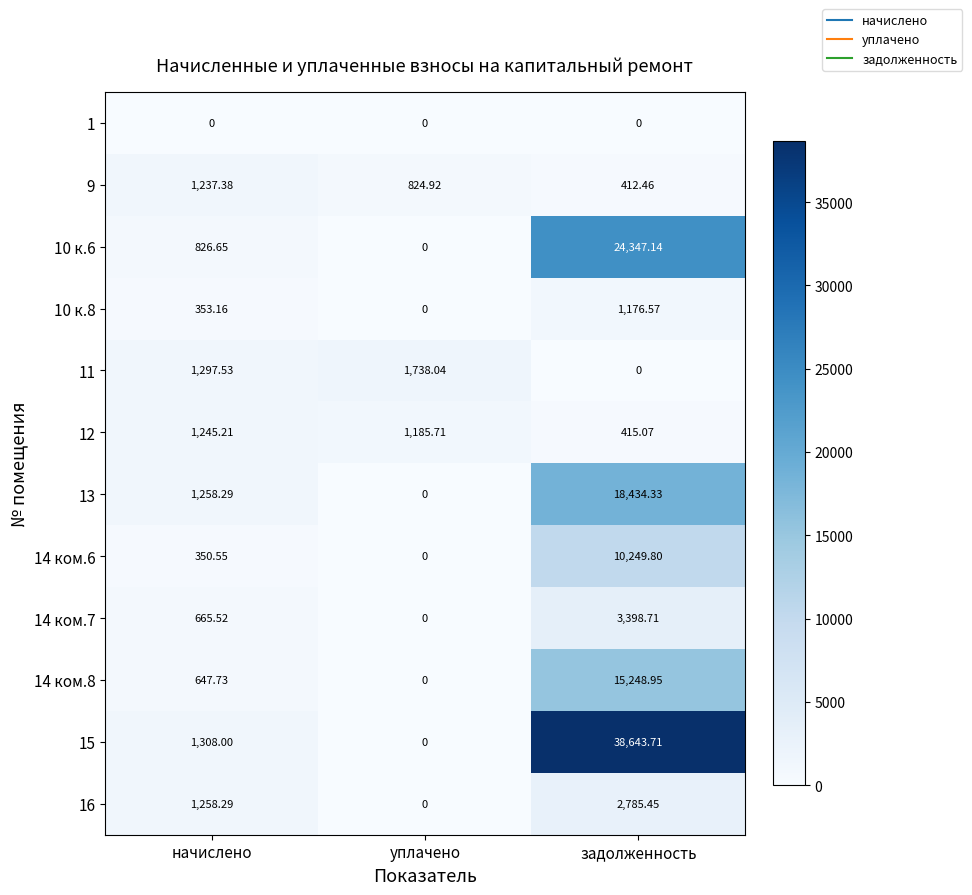

What is the total value across all series at начислено?

10448.3